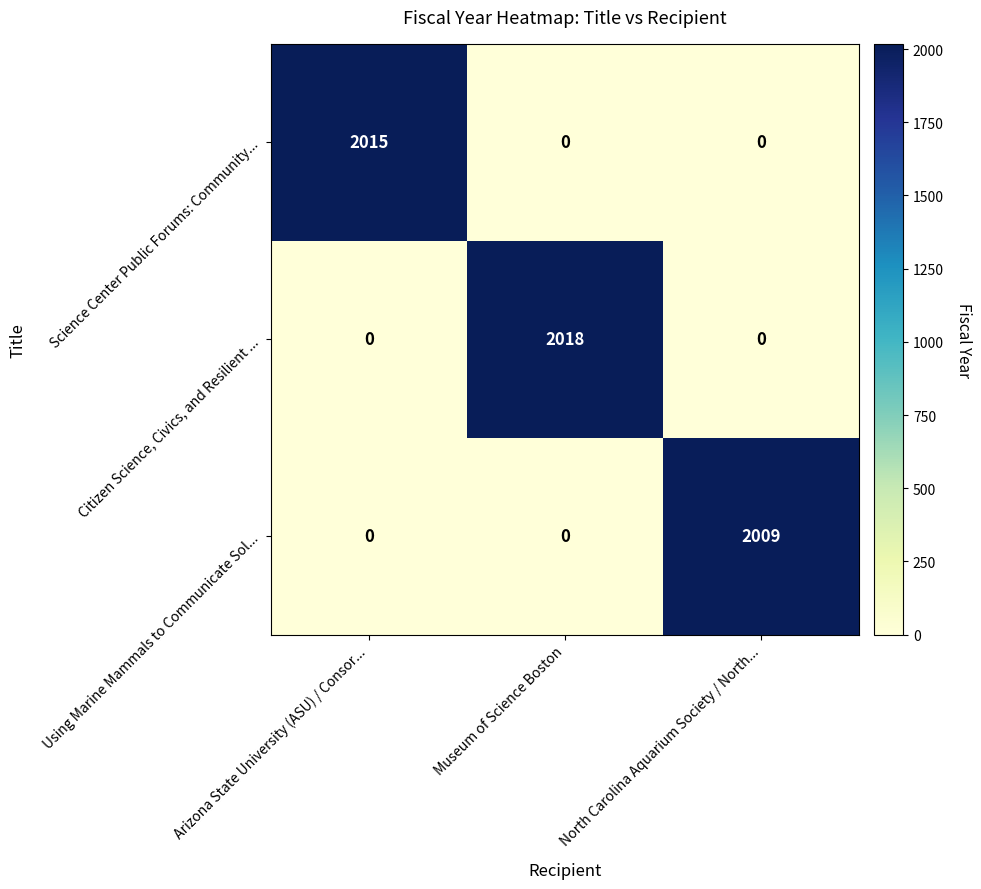

What is the maximum value for Science Center Public Forums: Community...?

2015